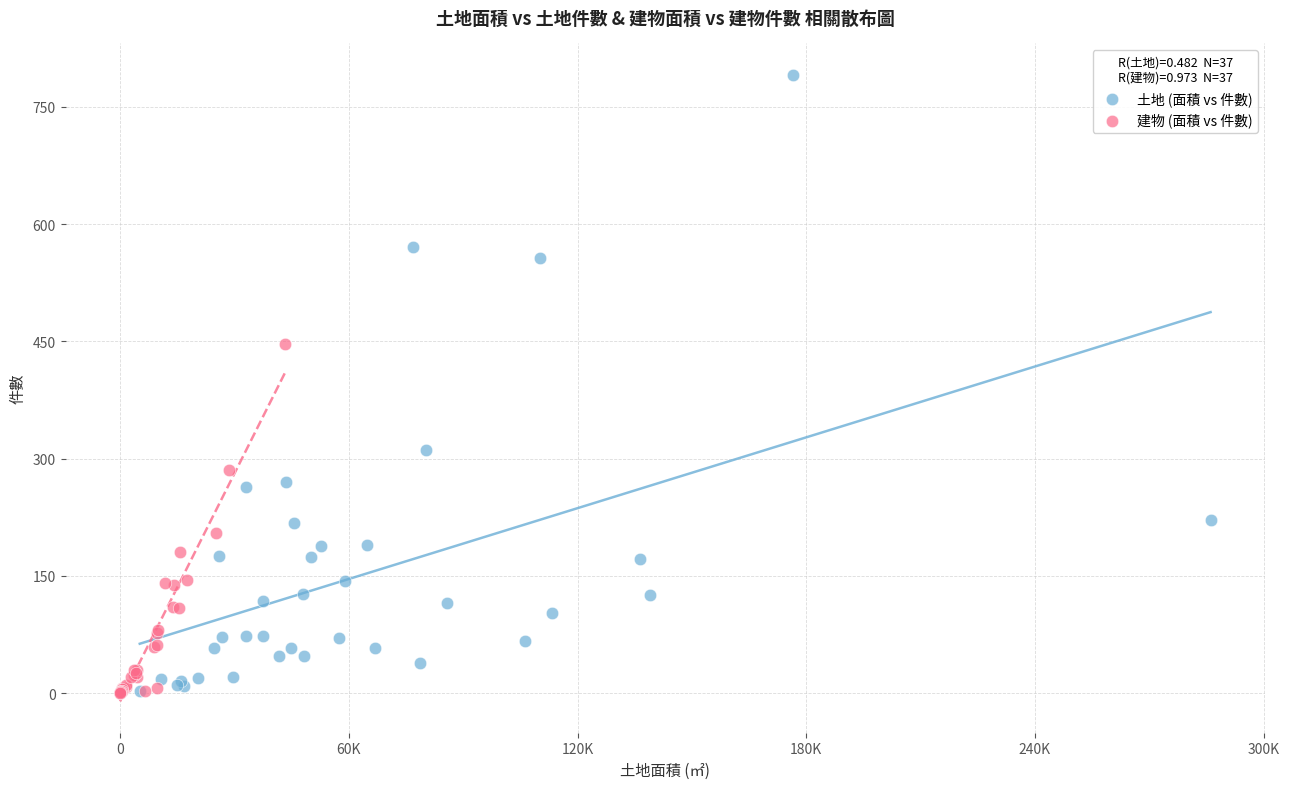

Which series contains the highest Y value?

土地 (面積 vs 件數)